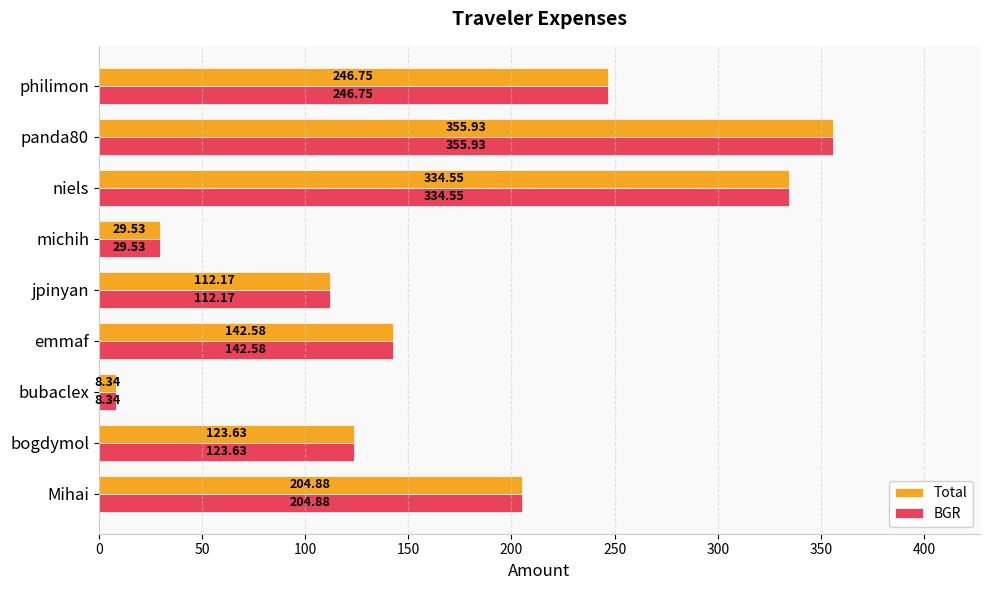

At how many categories does at least one series exceed 16?

8